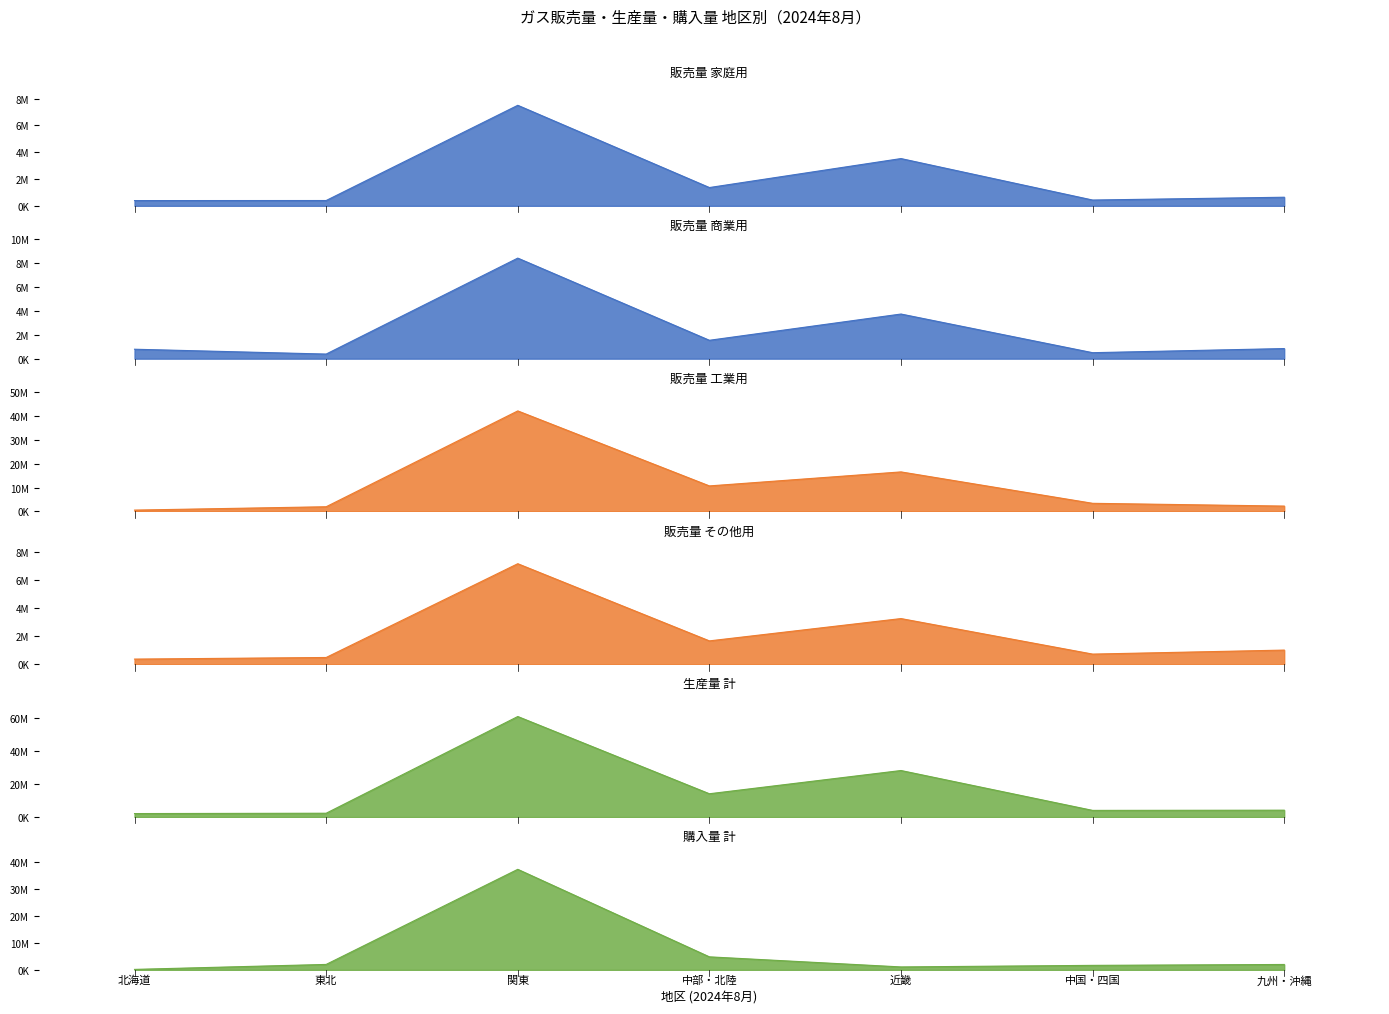

What is the label of the 6th point from the right?

東北